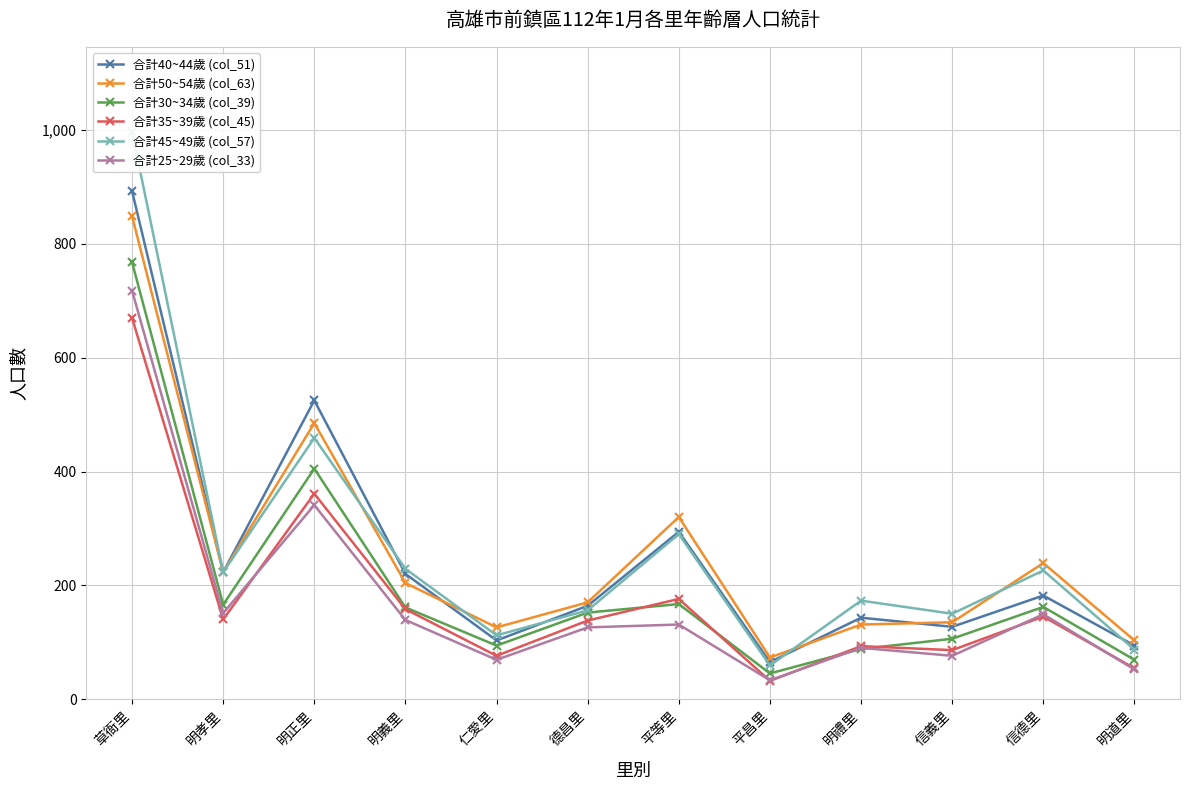

How many lines are shown in the chart?

6